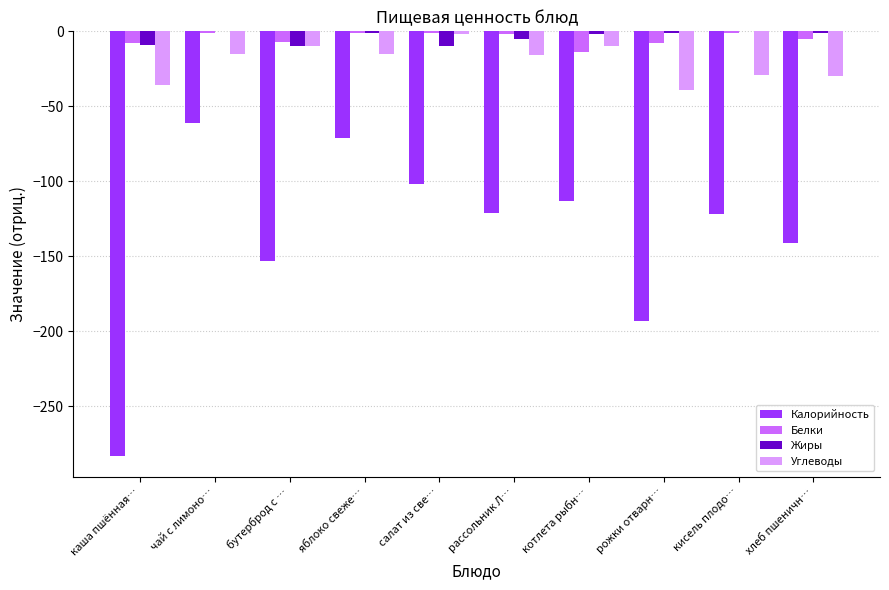

Is the value of Белки at рожки отварн… greater than the value of Жиры at чай с лимоно…?

No